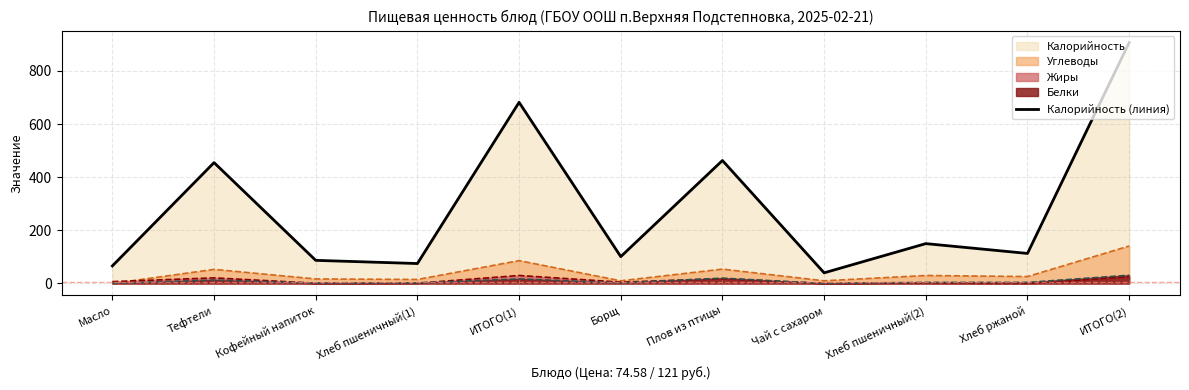

Reading left to right, what are all the values shown in this chart?

66	455	87	75	682	101	463	40	150	113	907